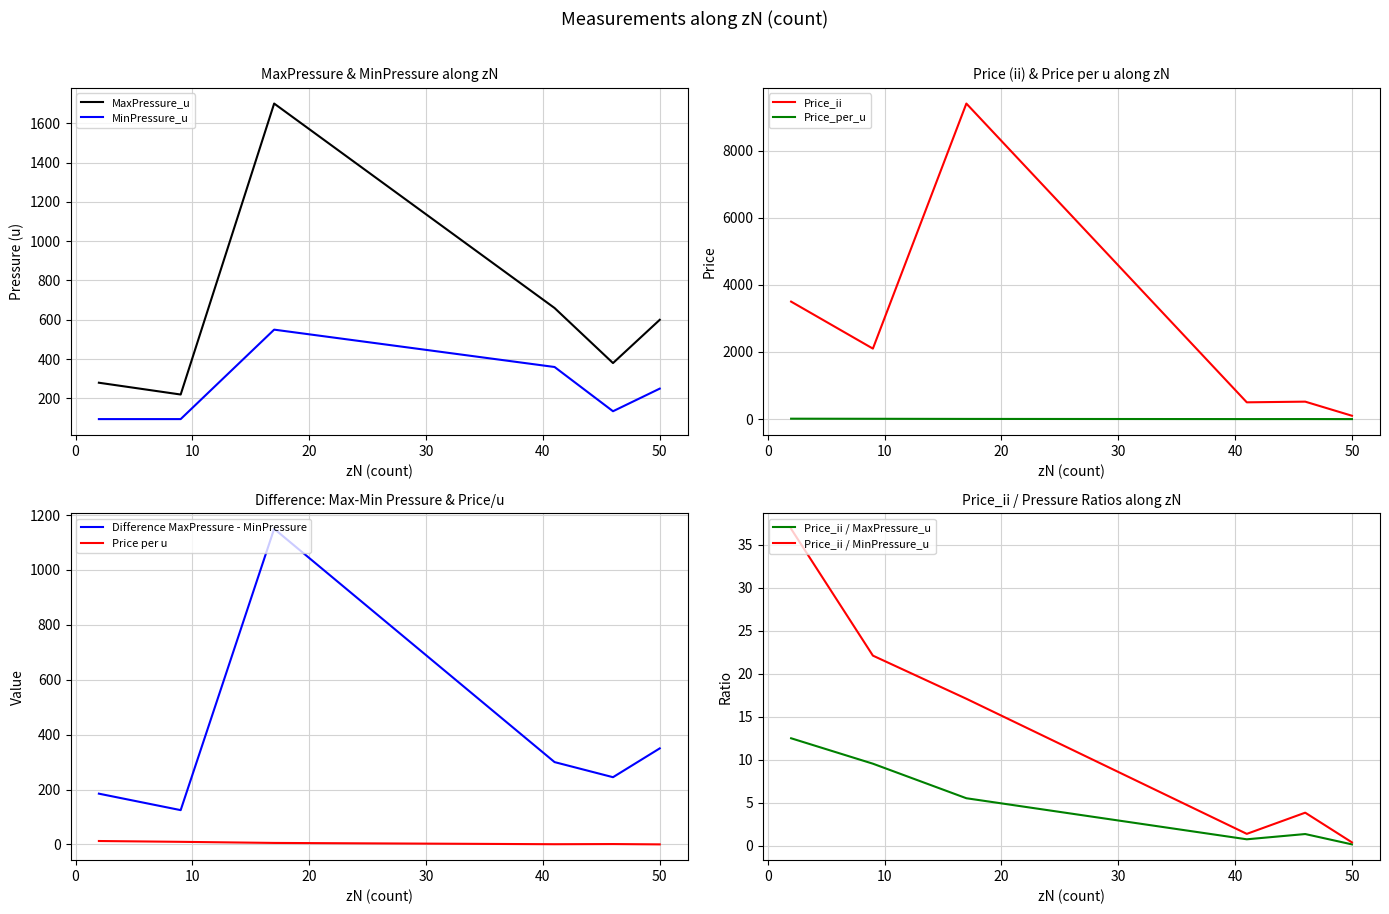

What is the average value of the Price_per_u series?

5.0